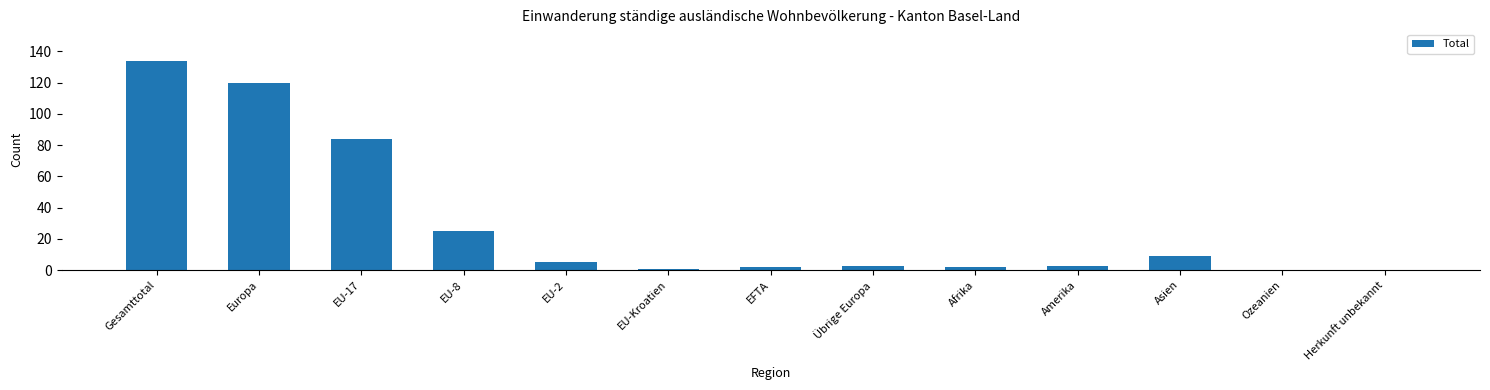

The value at EU-2 is 5. True or false?

True